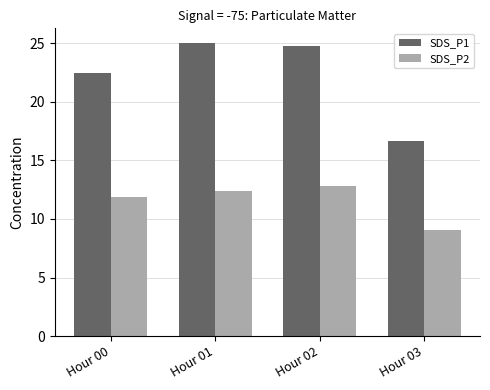

What is the value of the SDS_P2 bar at the 1st from the left?

11.9